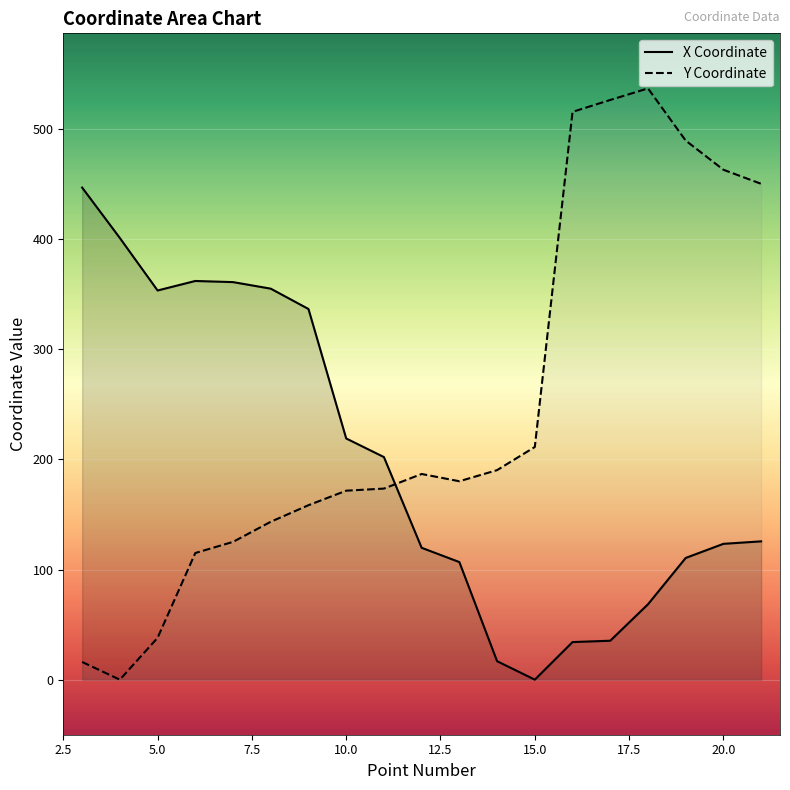

What are all the series names shown in the legend?

X Coordinate, Y Coordinate